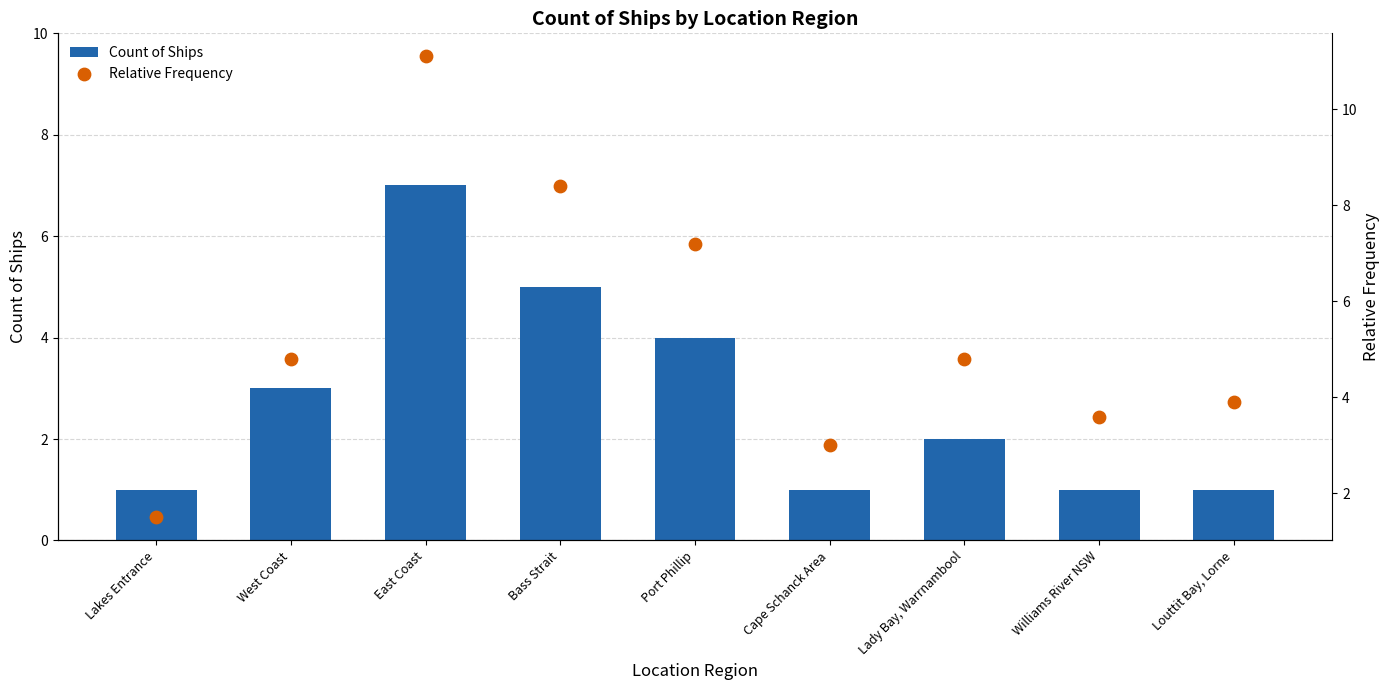

At how many categories does at least one series exceed 5?

3